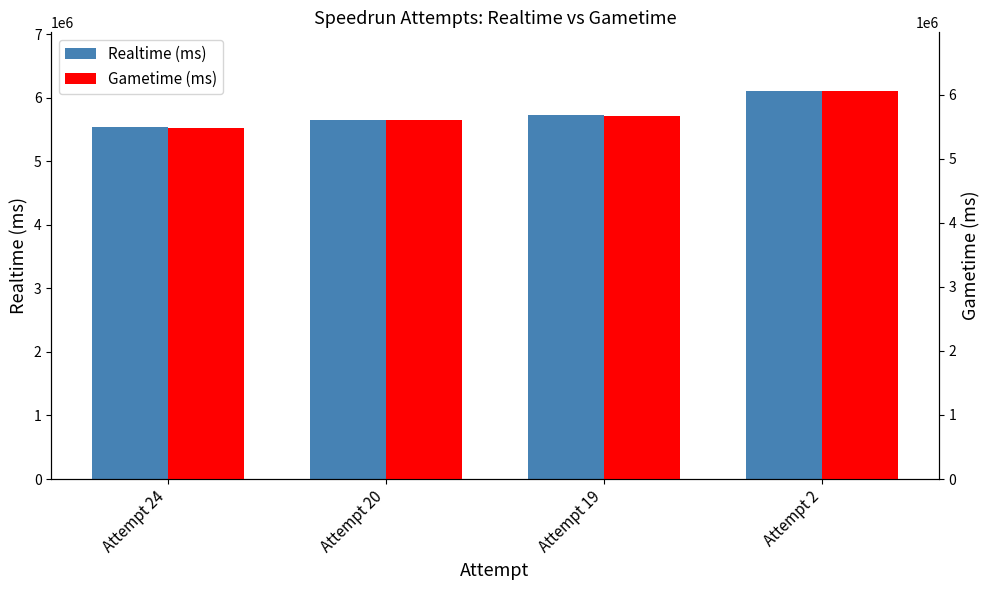

How many data points in Gametime (ms) are above 5671267?

1